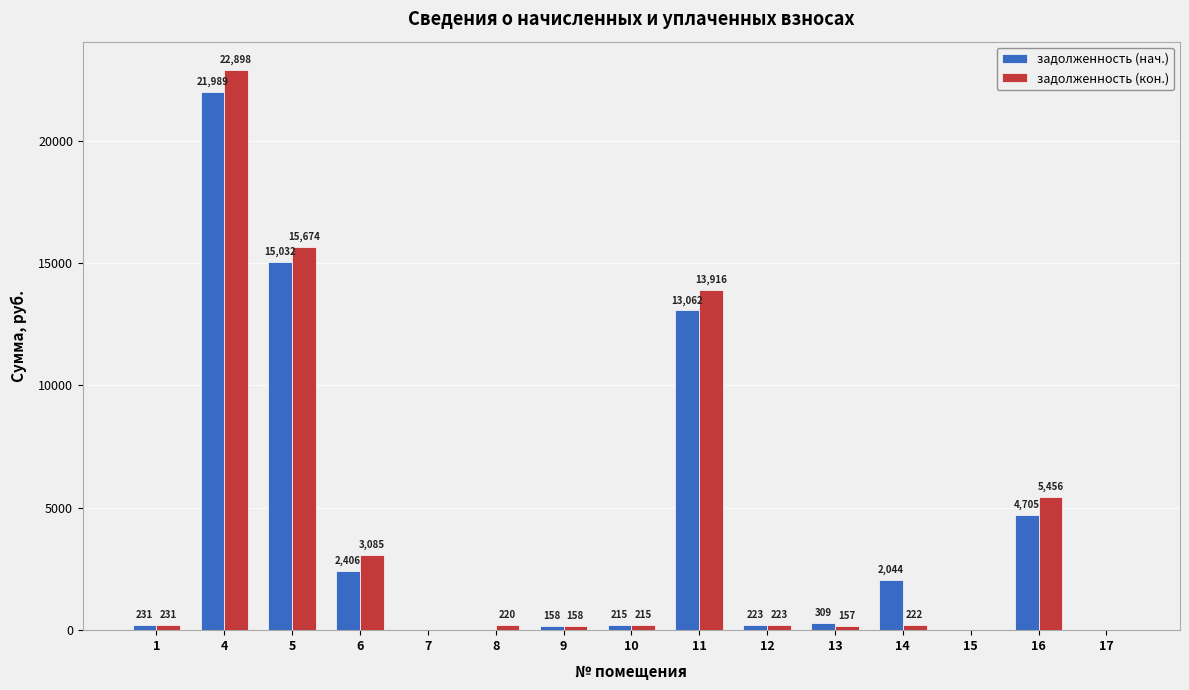

Are the bars grouped side by side (vs. stacked)?

Yes